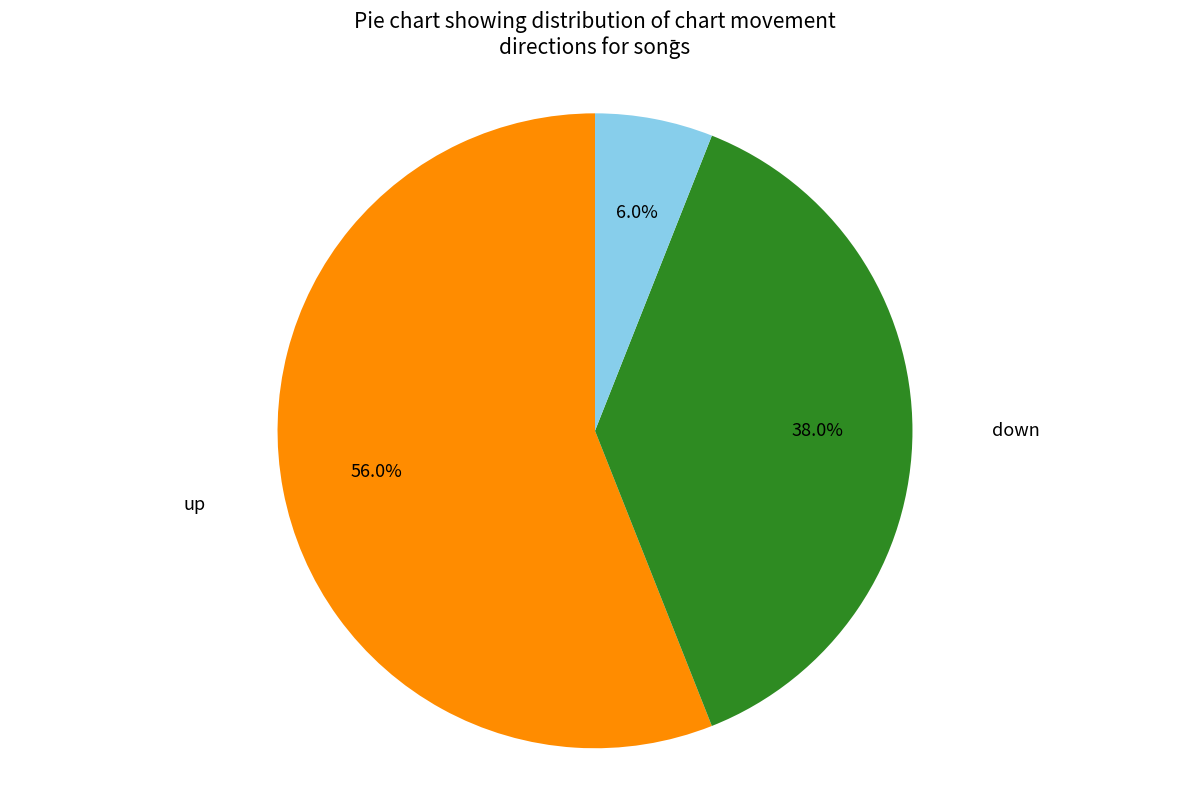

Does any single category account for the majority?

Yes